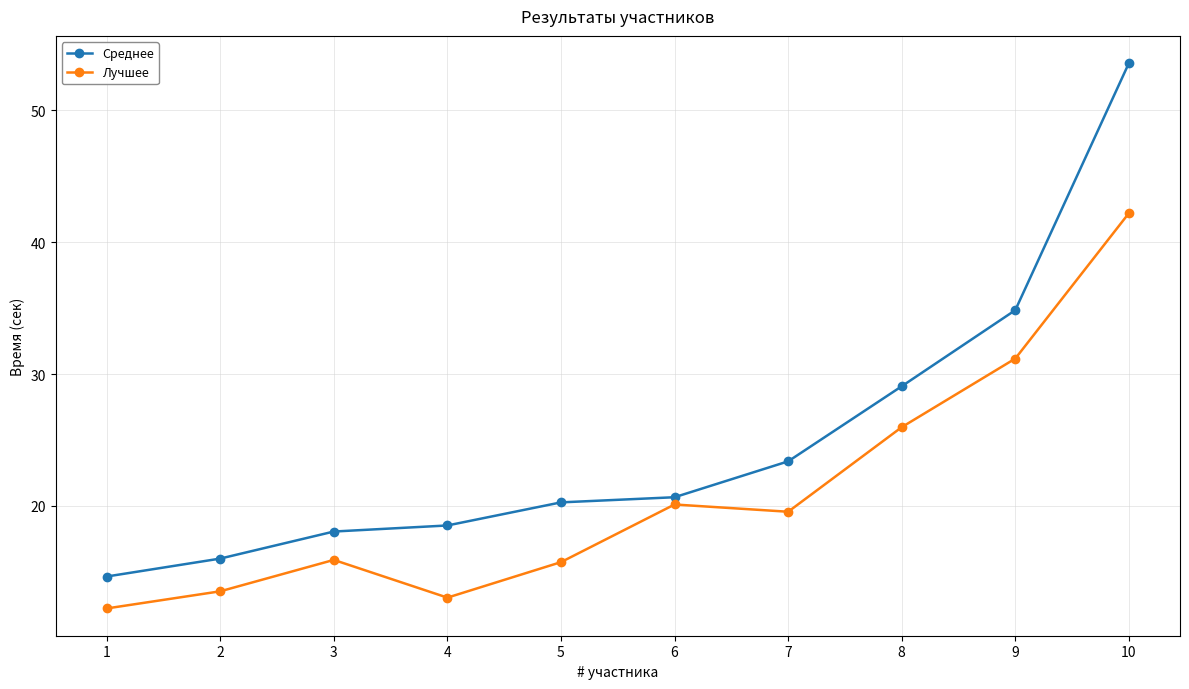

Read the Среднее value at 6.

20.7